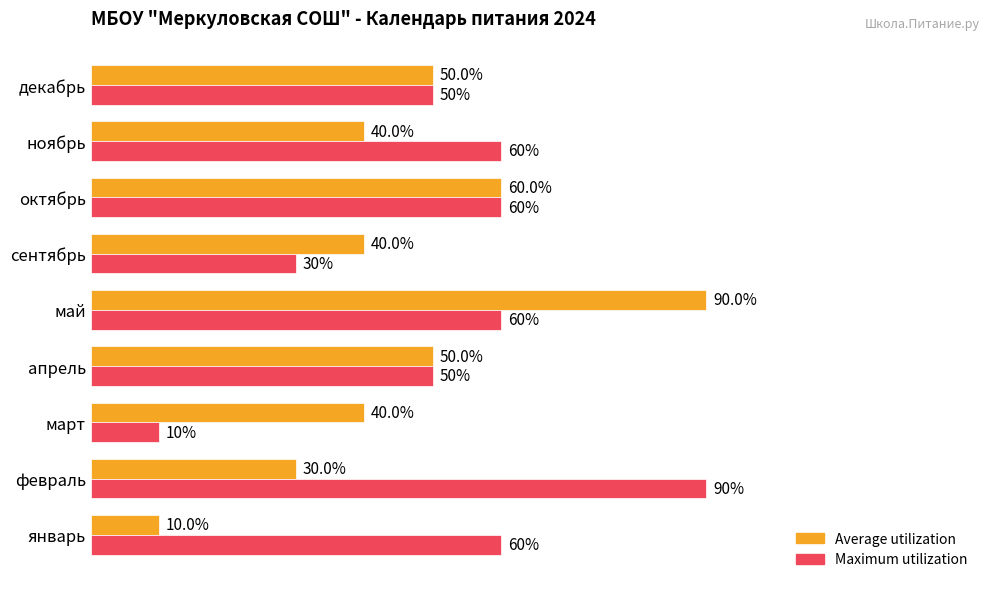

What are all the series names shown in the legend?

Average utilization, Maximum utilization